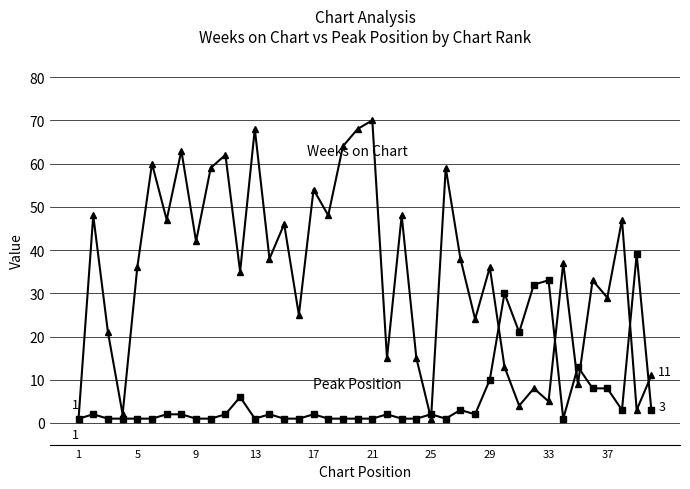

What is the maximum value shown in the chart?

70